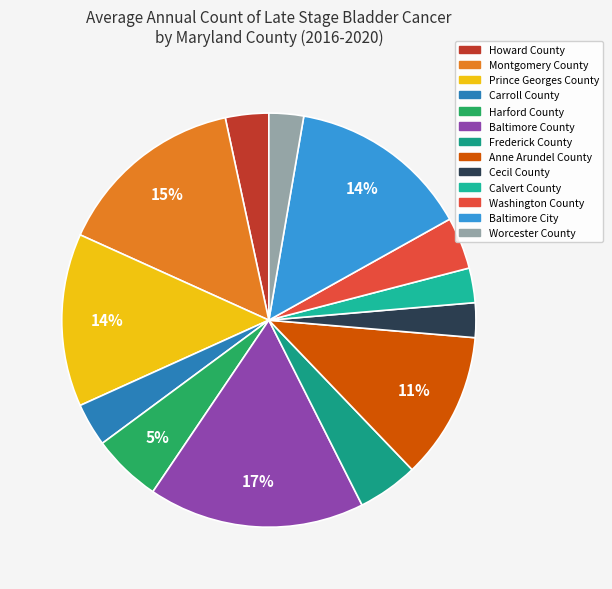

Is there a majority slice in this chart?

No